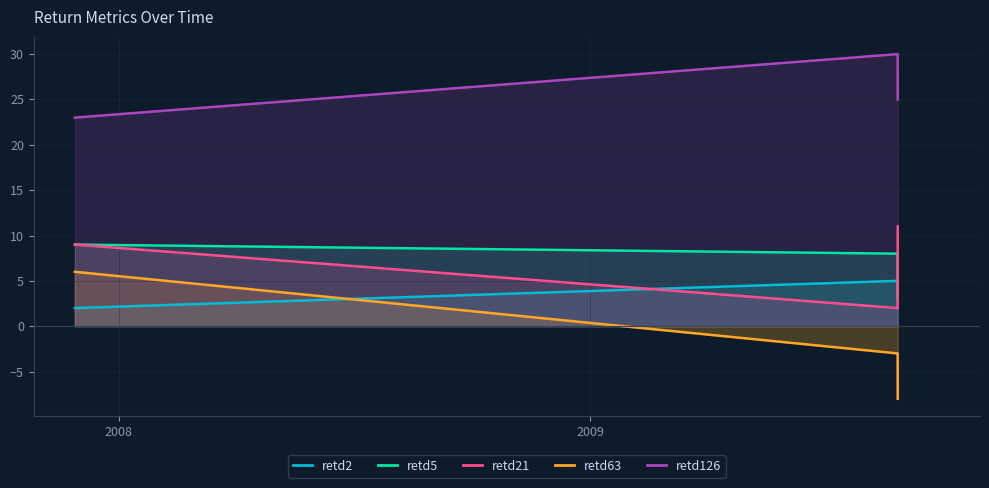

Which series has the largest range (max minus min)?

retd63